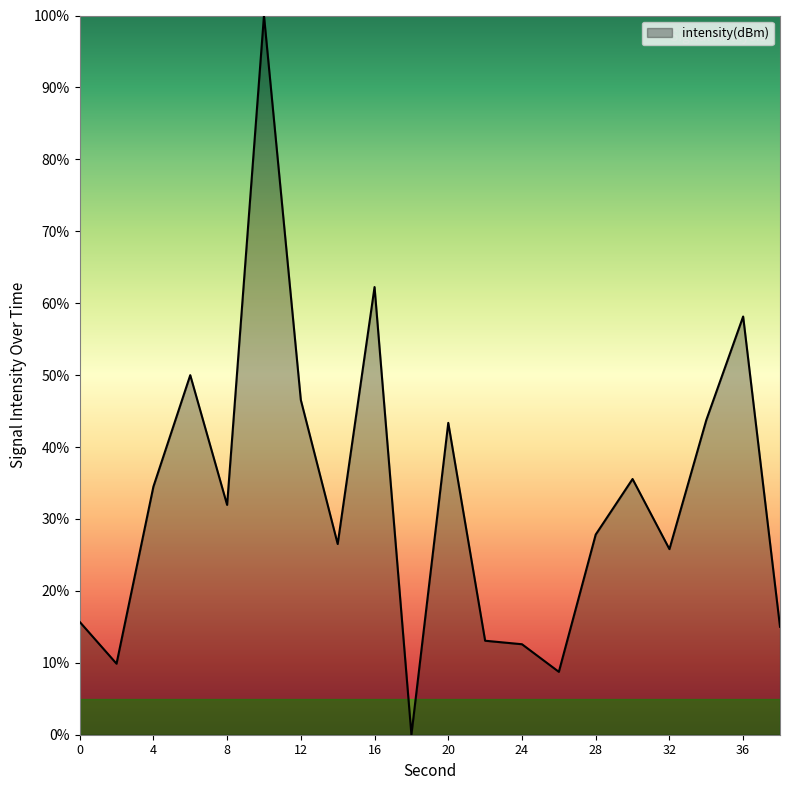

What is the greatest value displayed?

100.0